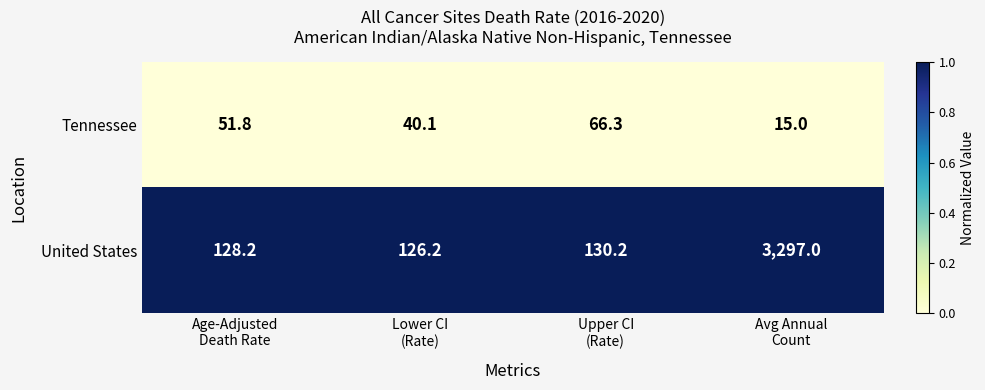

What is the difference between the maximum and minimum values in the United States series?

3170.8